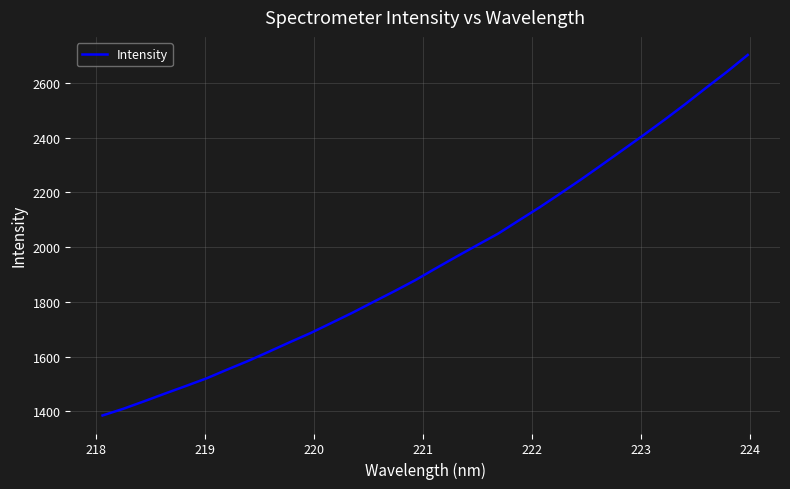

What is the minimum value shown in the chart?

1385.4